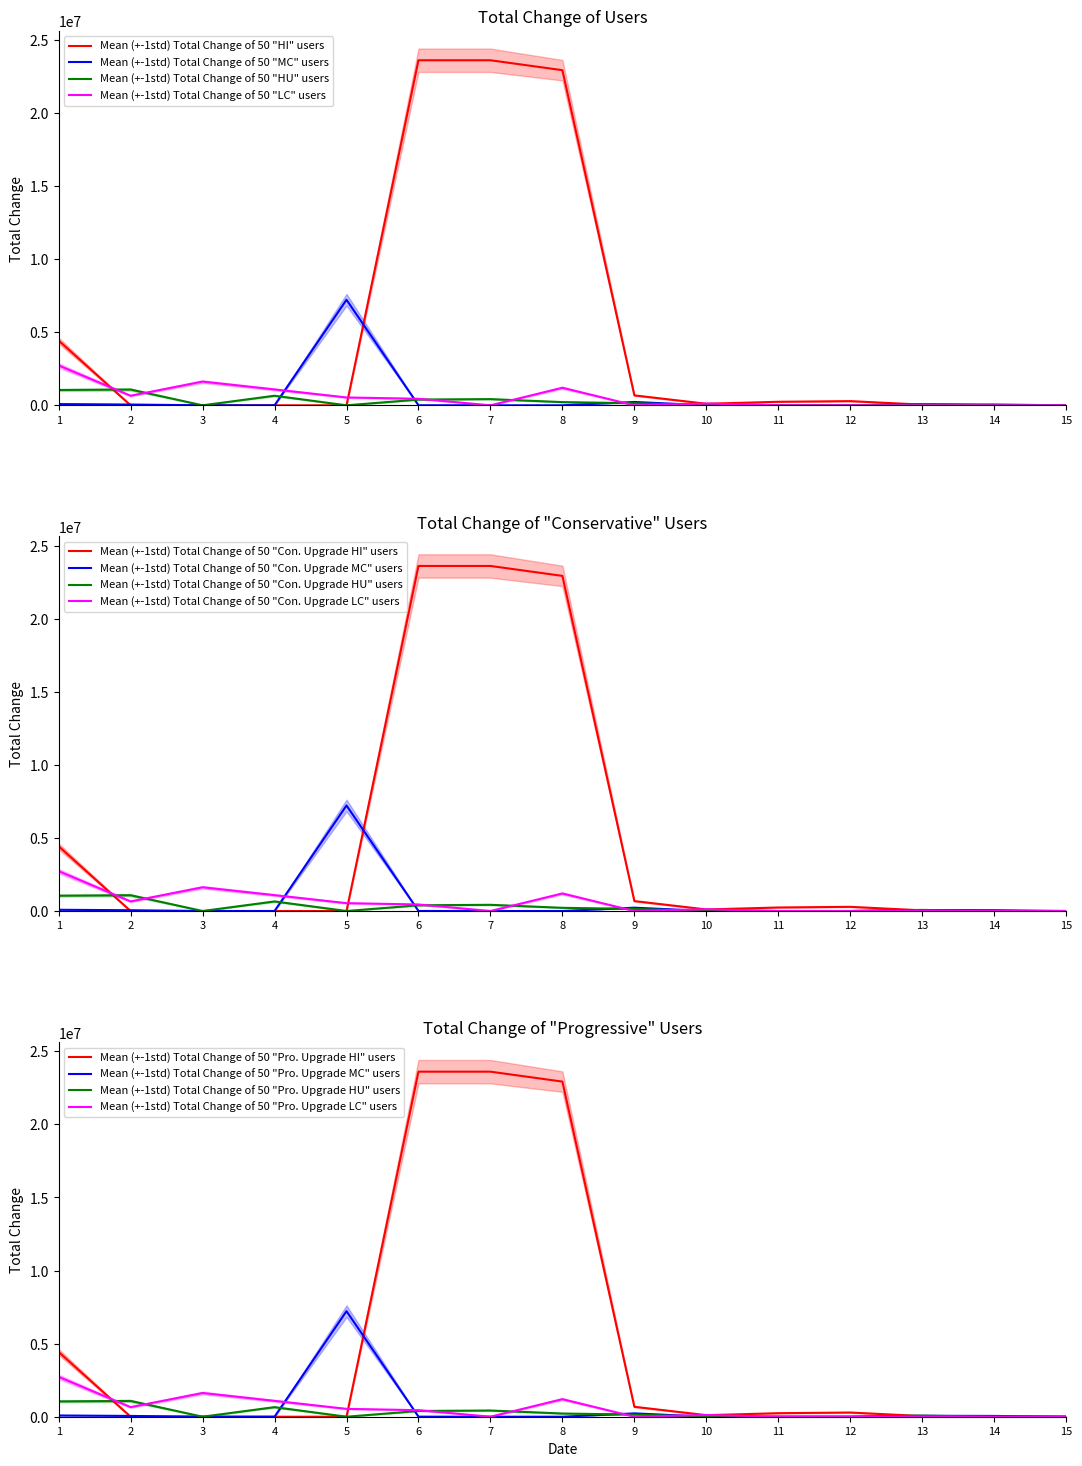

Which series has the largest total across all categories?

HI